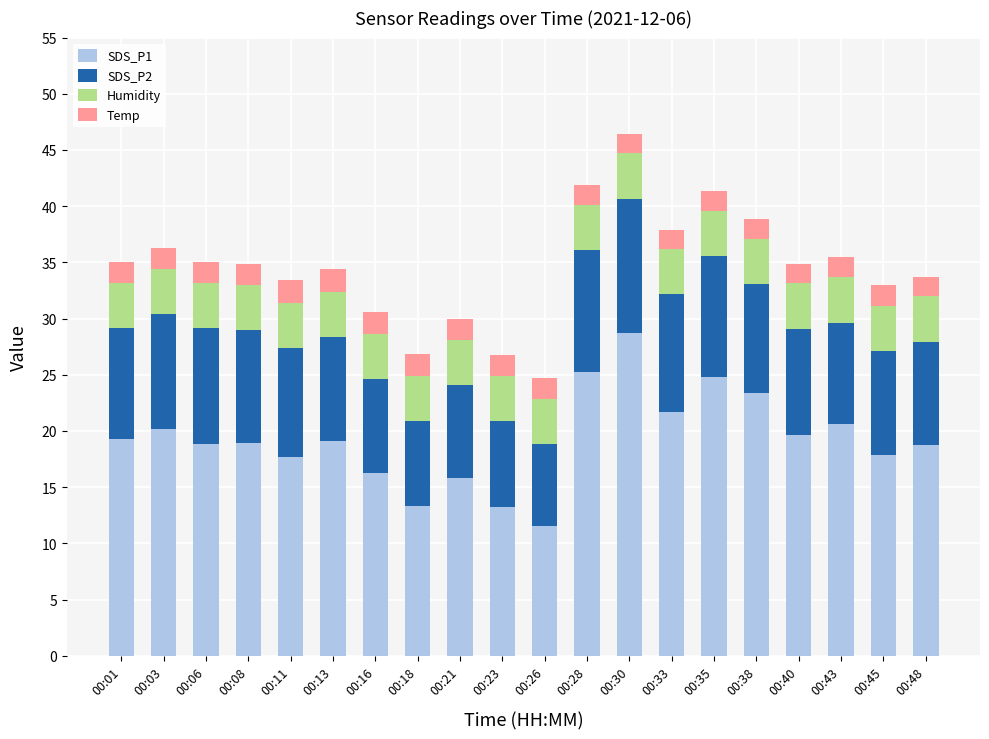

Are the bars grouped side by side (vs. stacked)?

No